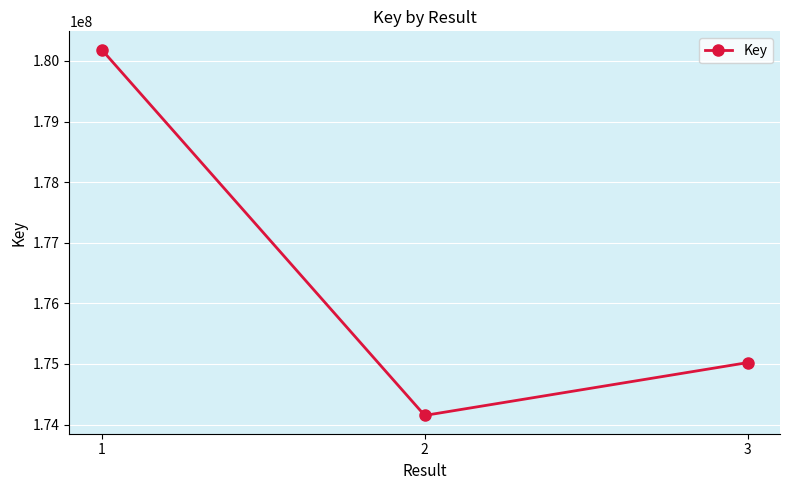

List the labels in order of value, largest first.

1, 3, 2